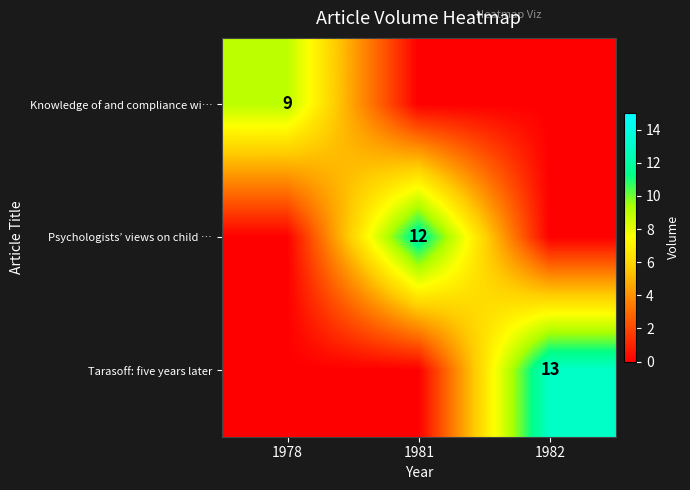

True or false: Tarasoff: five years later has a value of 9 at 1982.

False